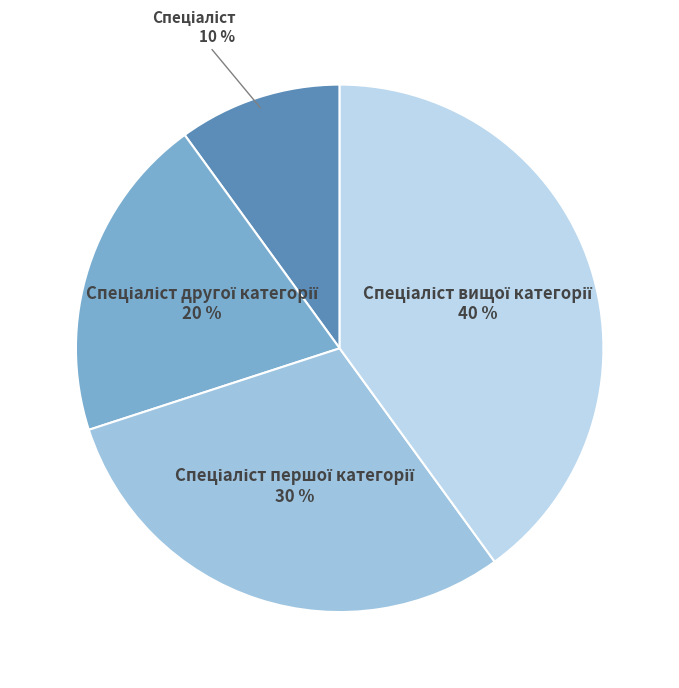

Does any single category account for the majority?

No